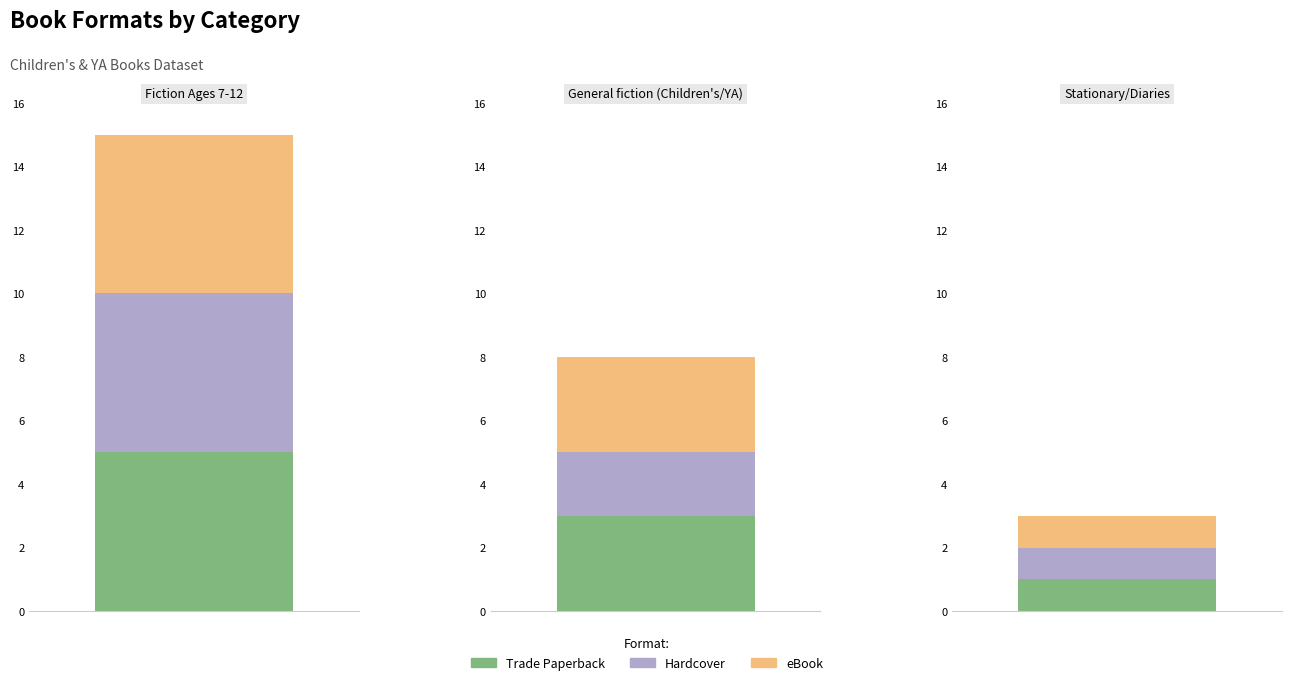

Is it true that Stationary/Diaries equals 1 at Trade Paperback?

False